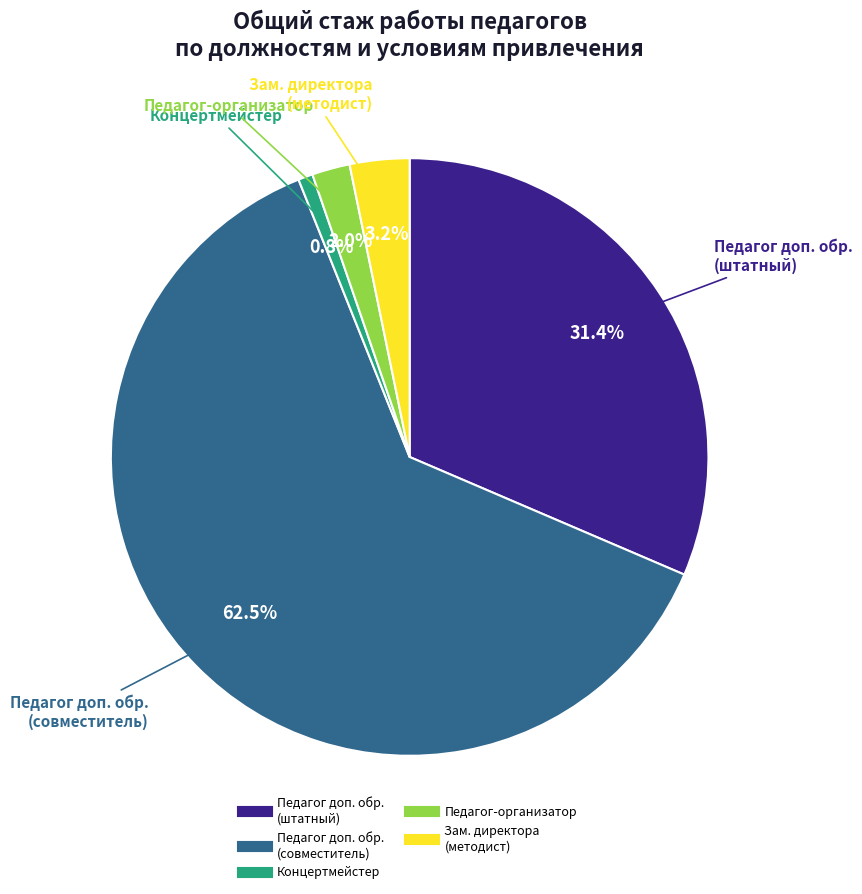

Is there a majority slice in this chart?

Yes